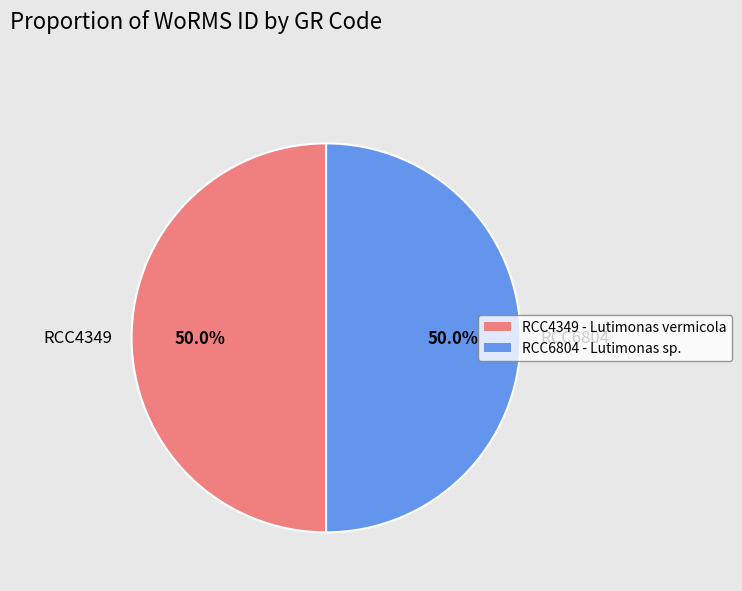

The RCC4349 slice represents 50% of the pie. True or false?

True